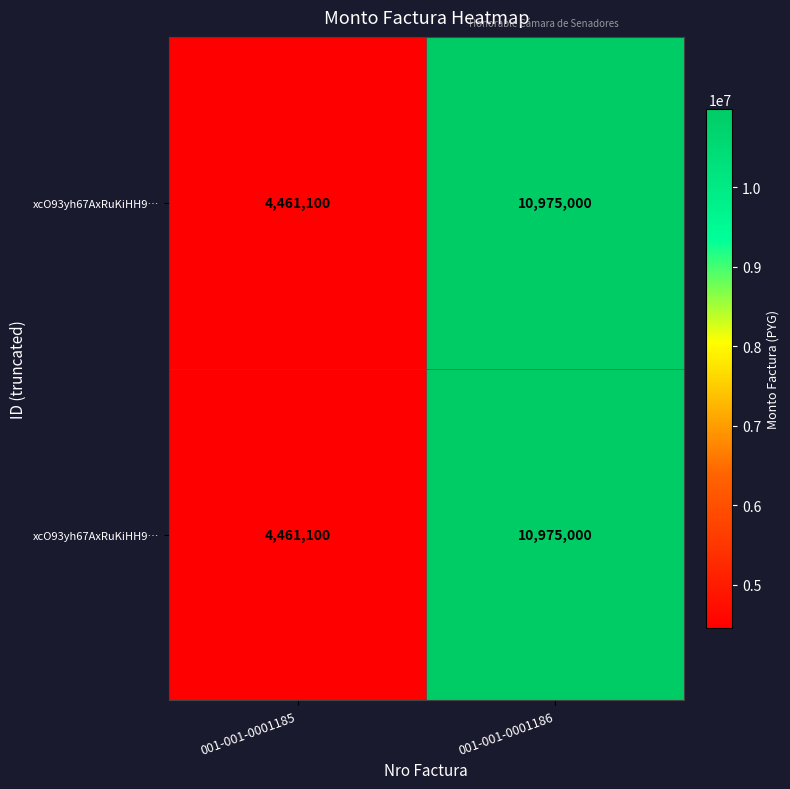

At how many categories does at least one series exceed 5343951?

1